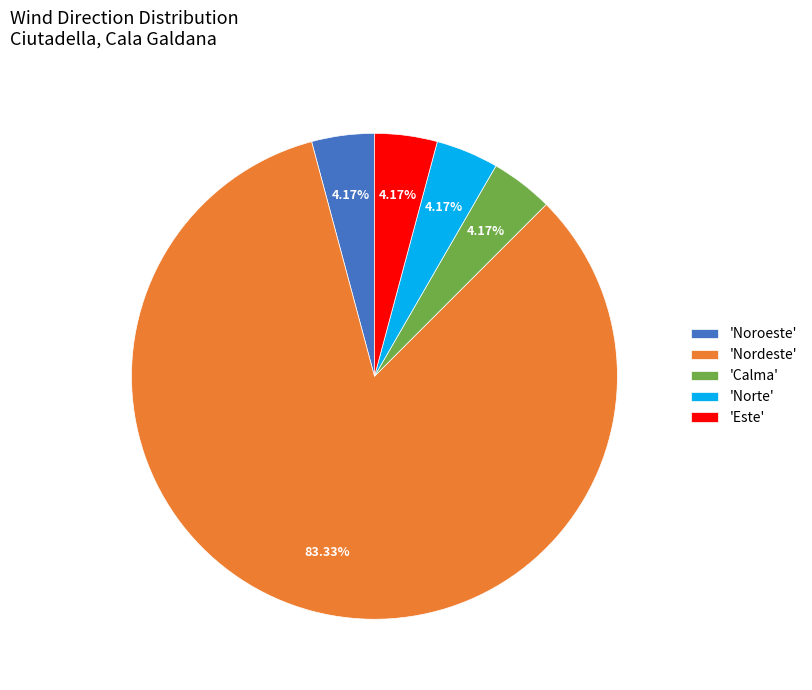

Does 'Nordeste' represent more than half of the total?

Yes